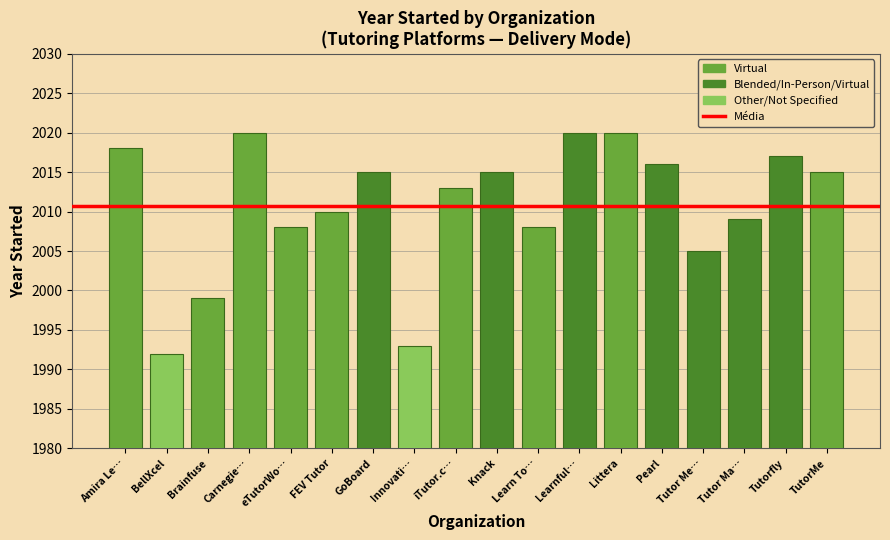

The chart shows a value of 2979 at Littera. True or false?

False